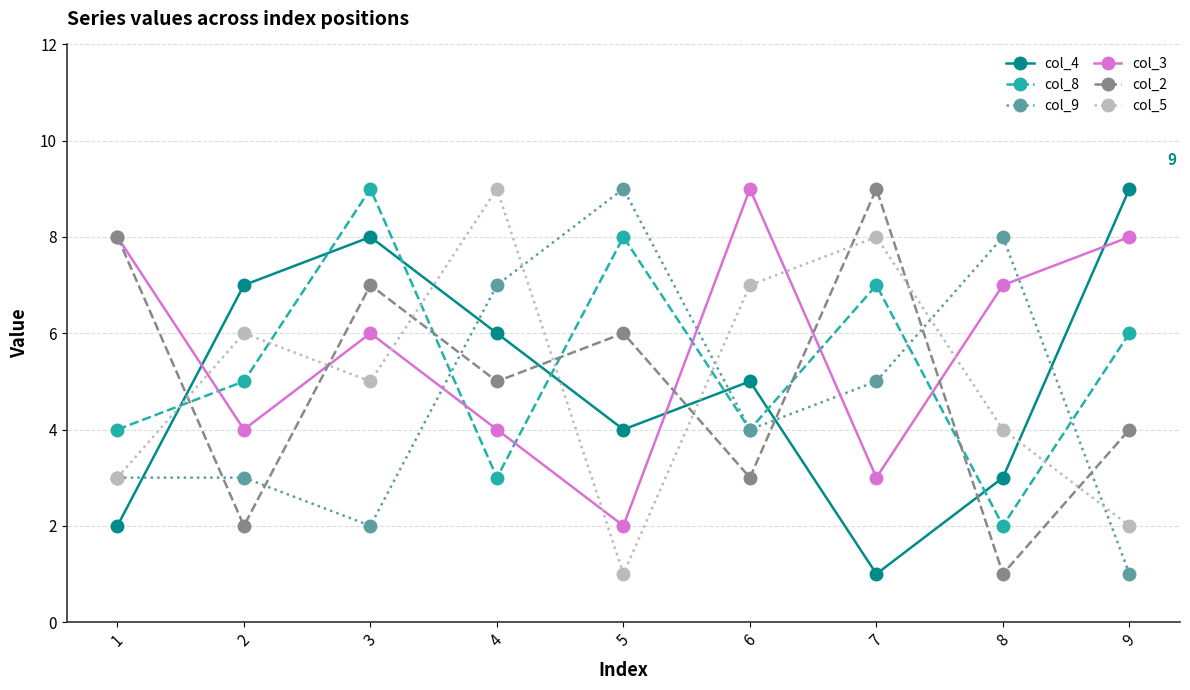

The col_8 series shows 6 at 9. True or false?

True